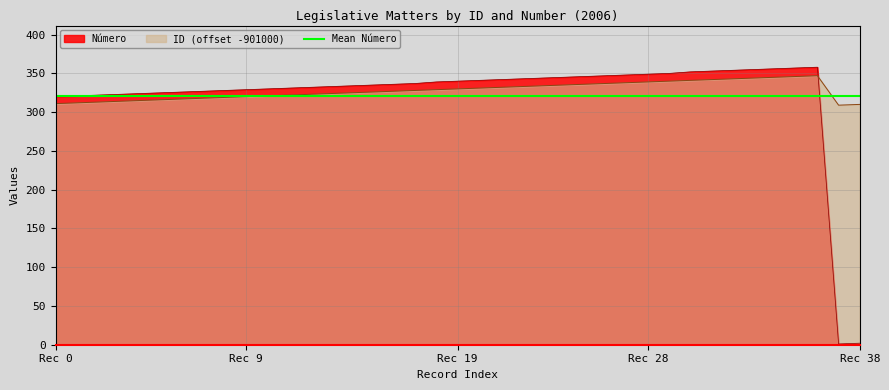

How many distinct data groups are displayed?

3